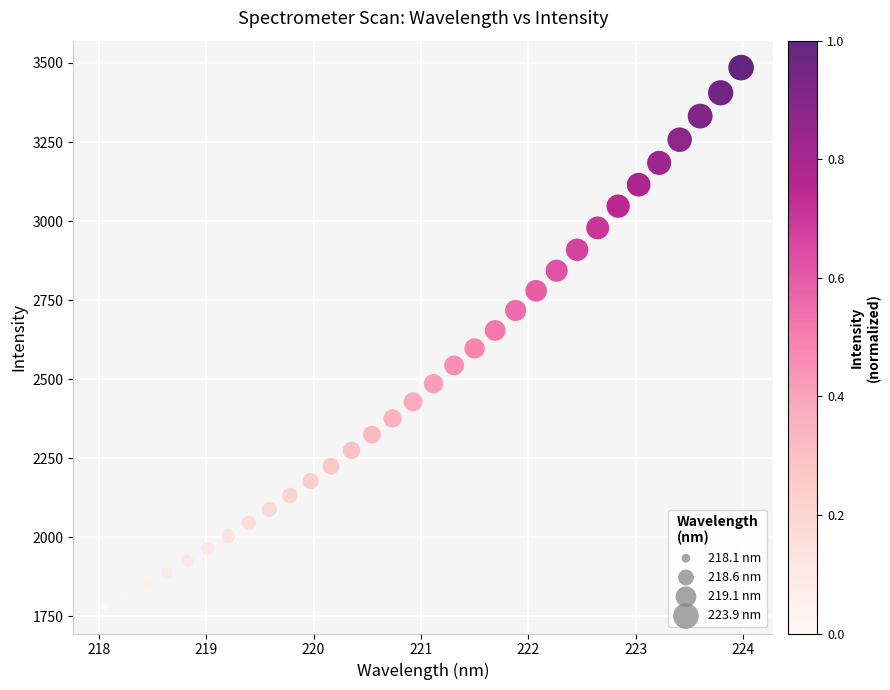

What is the range of Y values (max minus min)?

1705.0